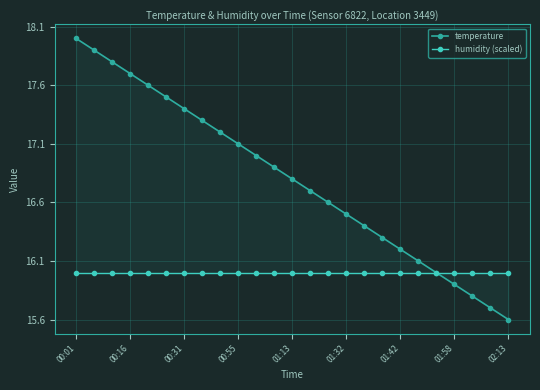

True or false: humidity (scaled) has more than 0 points higher than both neighbors.

False